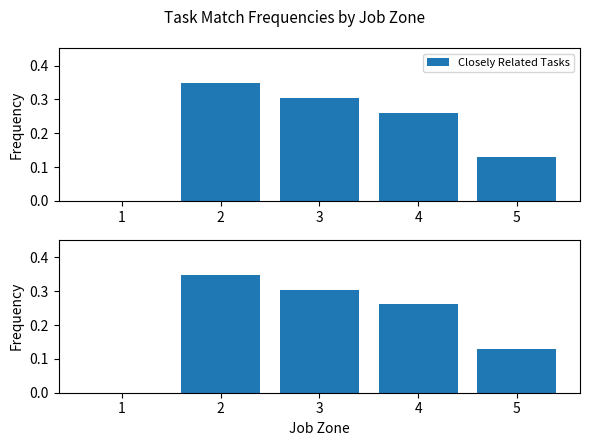

Reading left to right, what are all the values shown in this chart?

Closely Related Tasks: 0.0	0.3	0.3	0.3	0.1
All Related Tasks: 0.0	0.3	0.3	0.3	0.1